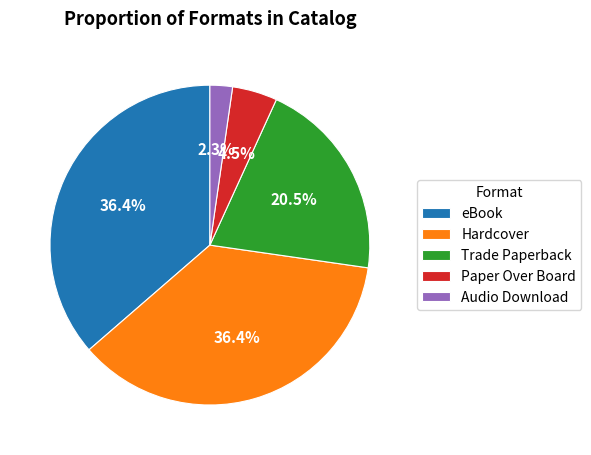

To the nearest percent, what is the average slice percentage?

20%